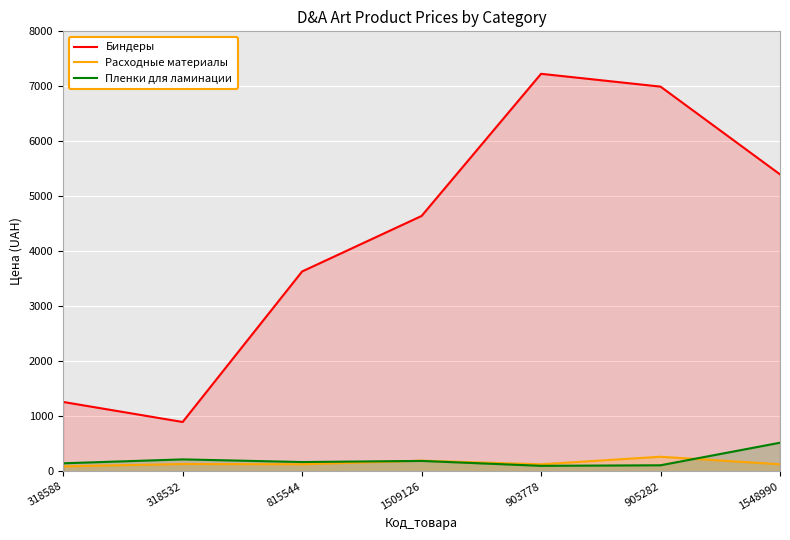

How many series are shown in this chart?

3